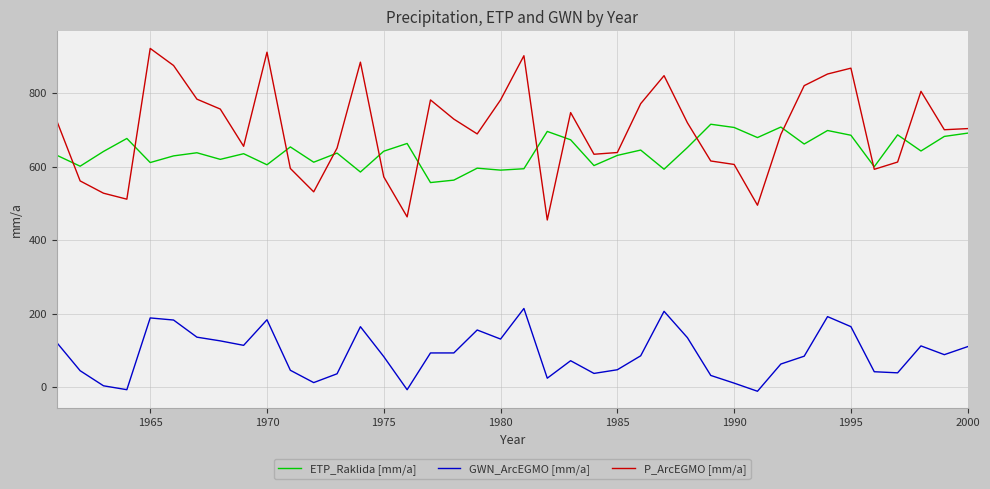

True or false: ETP_Raklida [mm/a] and GWN_ArcEGMO [mm/a] cross at least once.

False